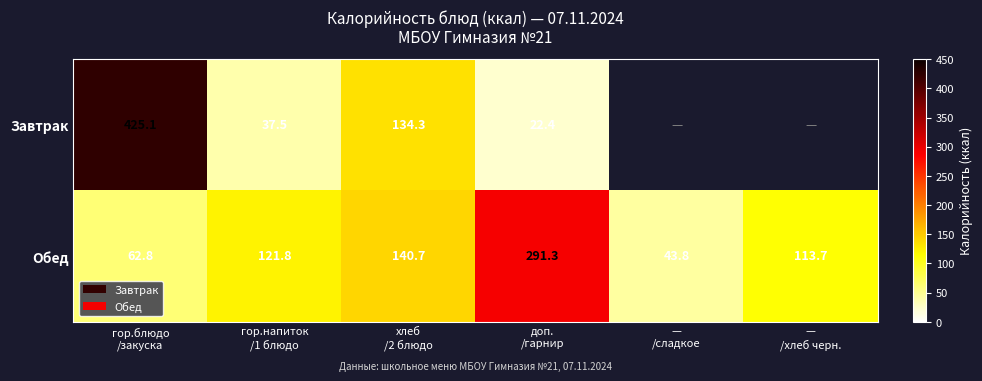

Where is Завтрак nearest to the value 223?

хлеб /2 блюдо